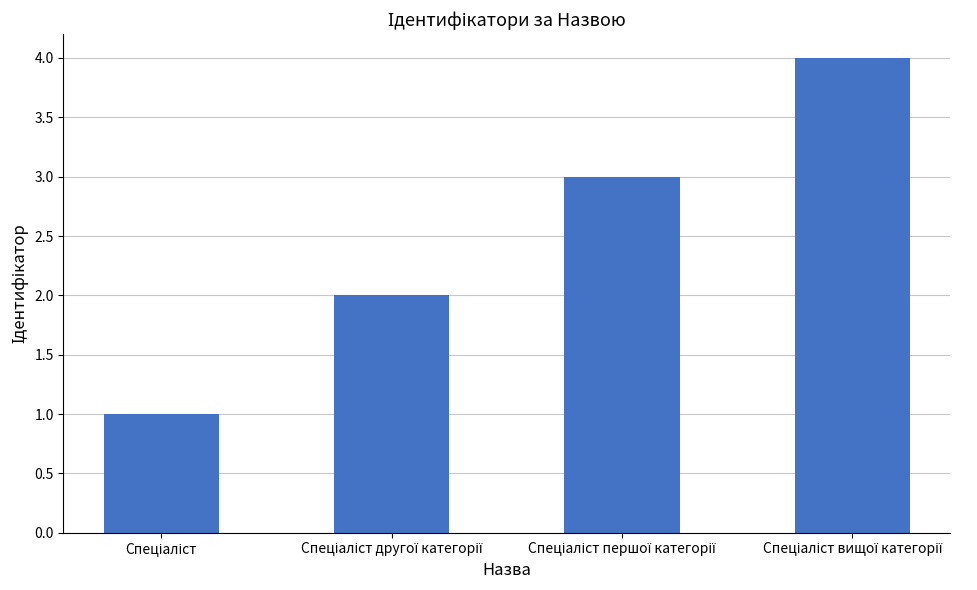

What is the difference between the maximum and minimum values?

3